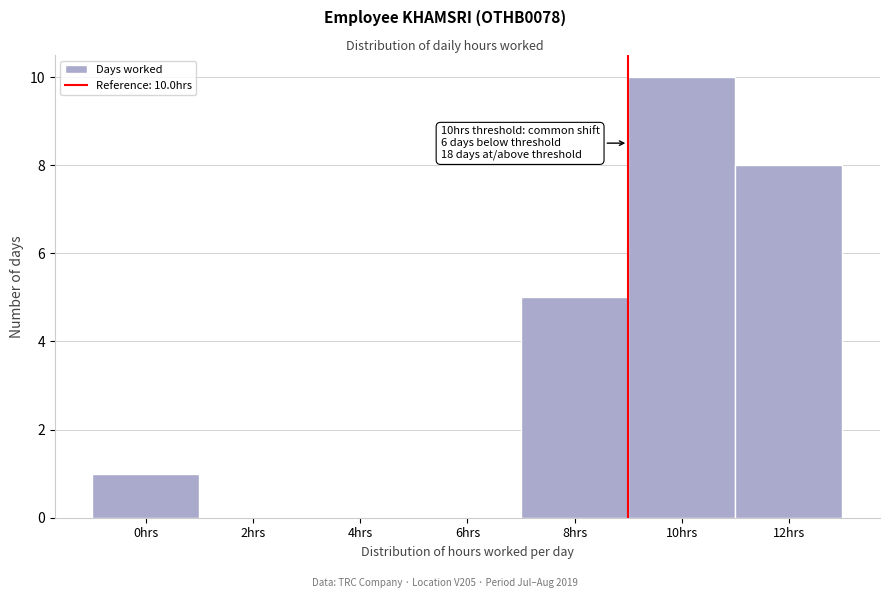

Reading left to right, extract all data points from this chart.

0hrs=1	2hrs=0	4hrs=0	6hrs=0	8hrs=5	10hrs=10	12hrs=8